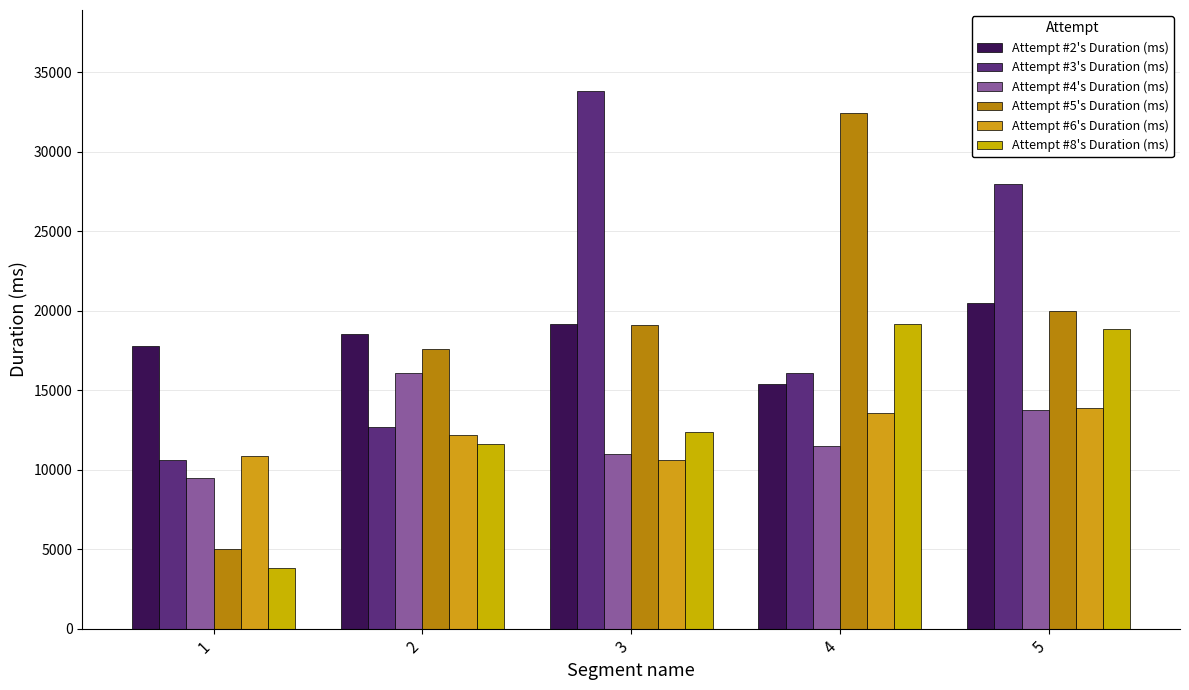

Is it true that Attempt #6's Duration (ms) equals 13880 at 5?

True